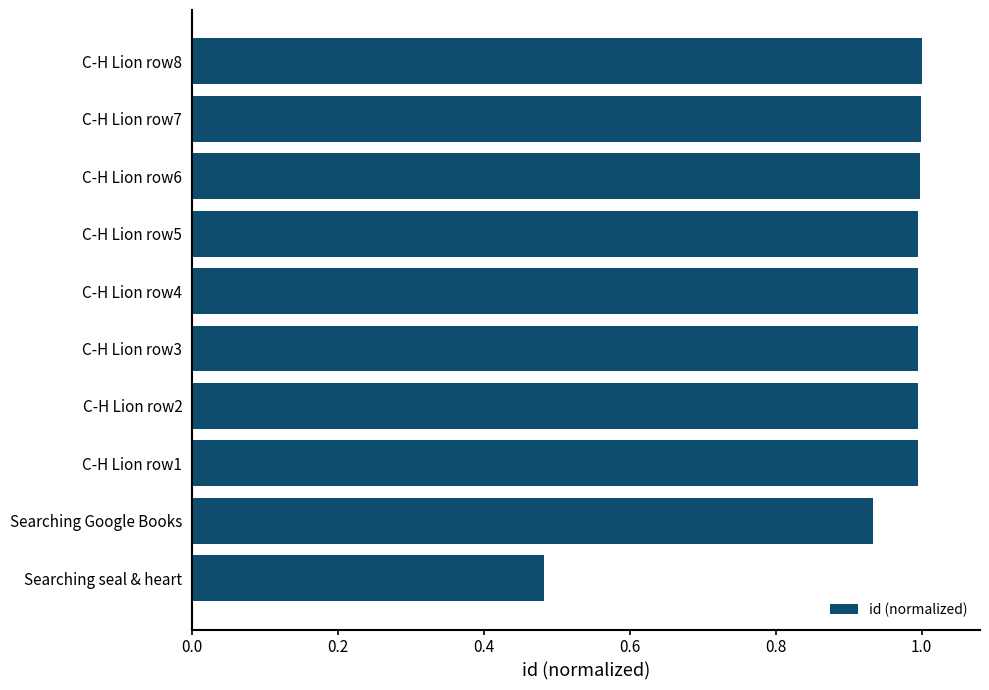

What is the sum of all values?

9.4